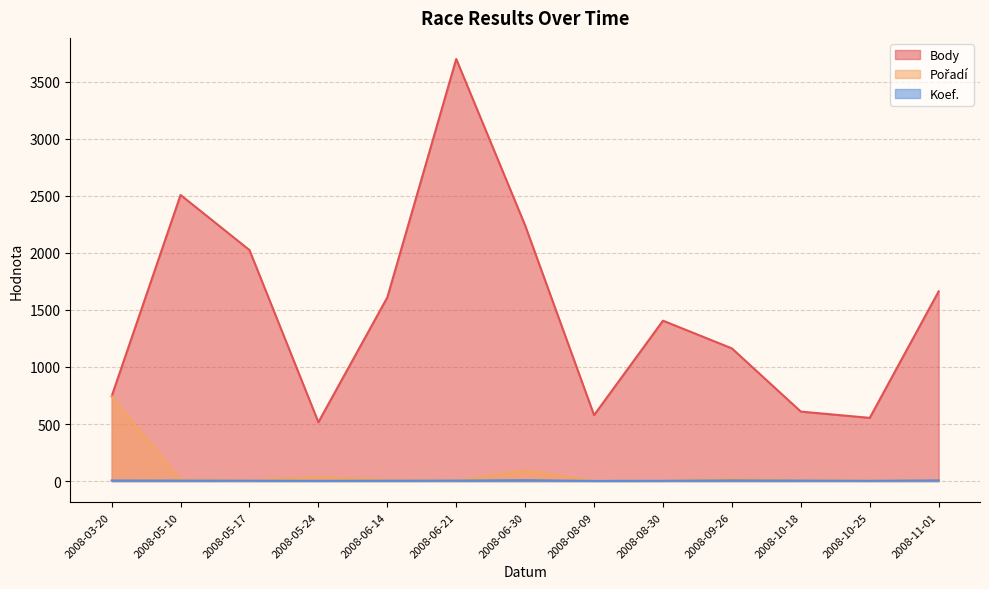

What is the total value across all series at 2008-03-20?

1491